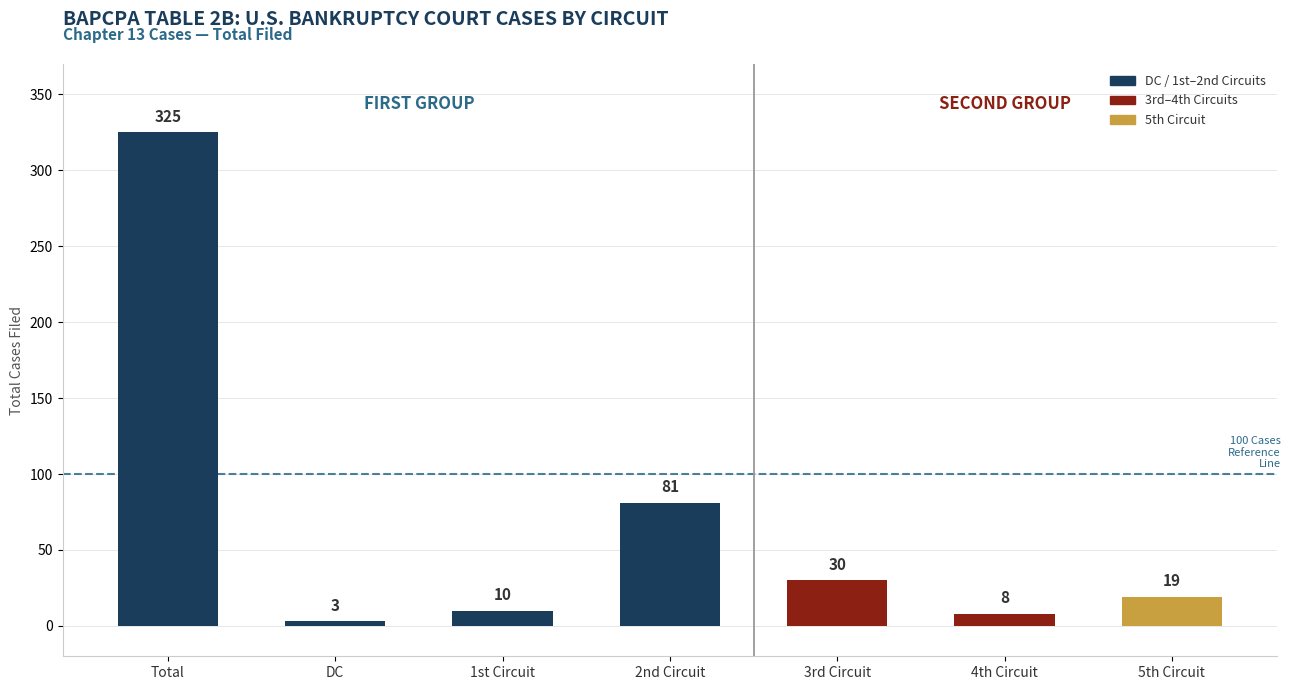

The value at 3rd Circuit is 30. True or false?

True